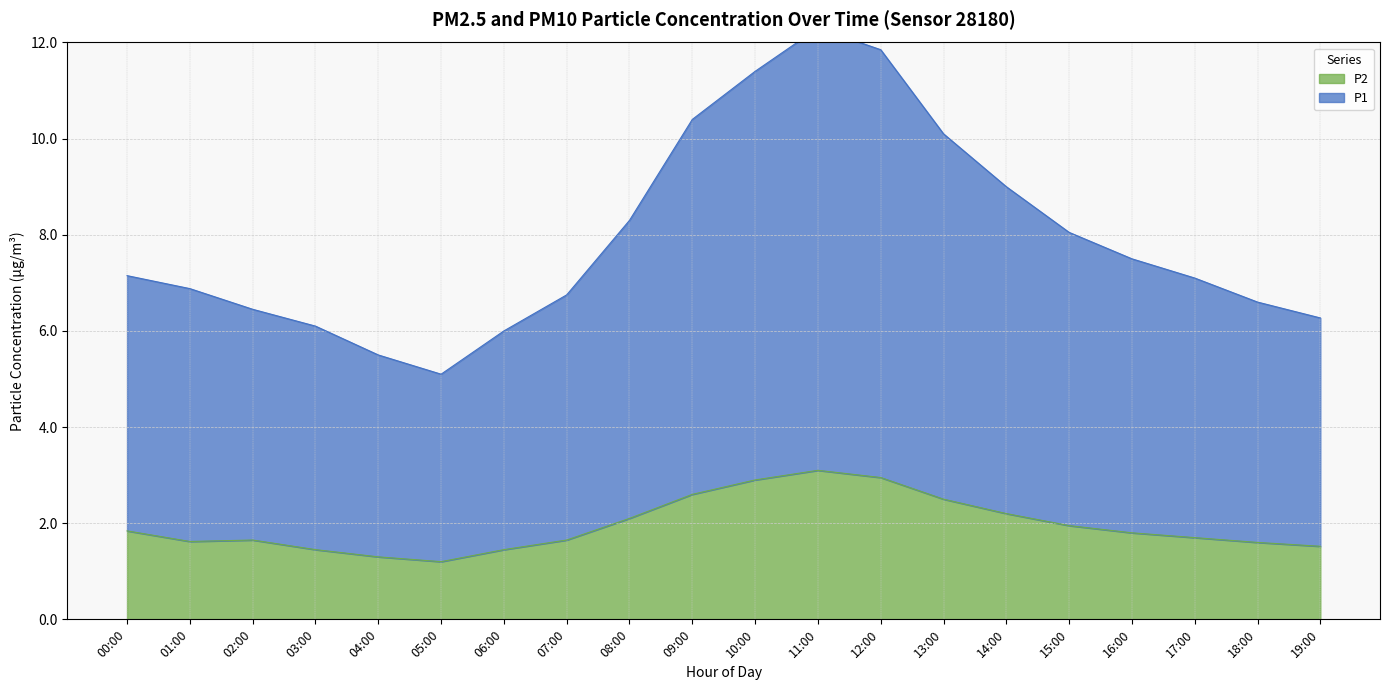

At which category does P1 reach its first local peak?

11:00